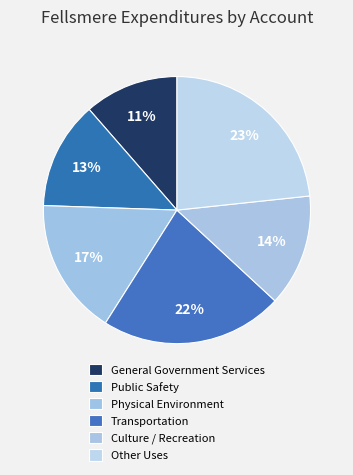

To the nearest percent, what is the average slice percentage?

17%